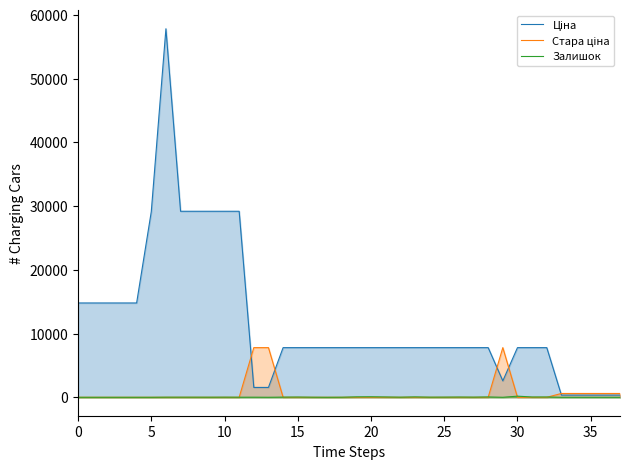

What is the maximum value shown in the chart?

57826.2